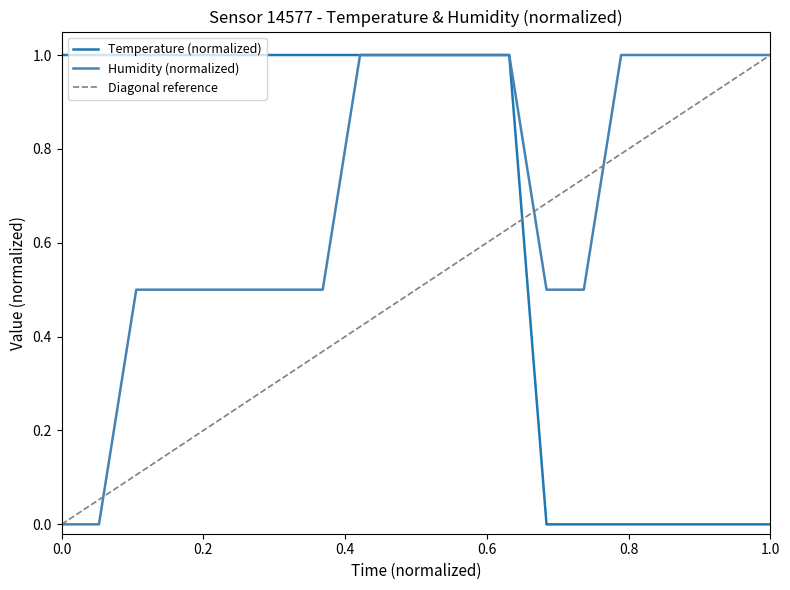

What is the sum of the temperature values at 00:07 and 00:44?

1.0